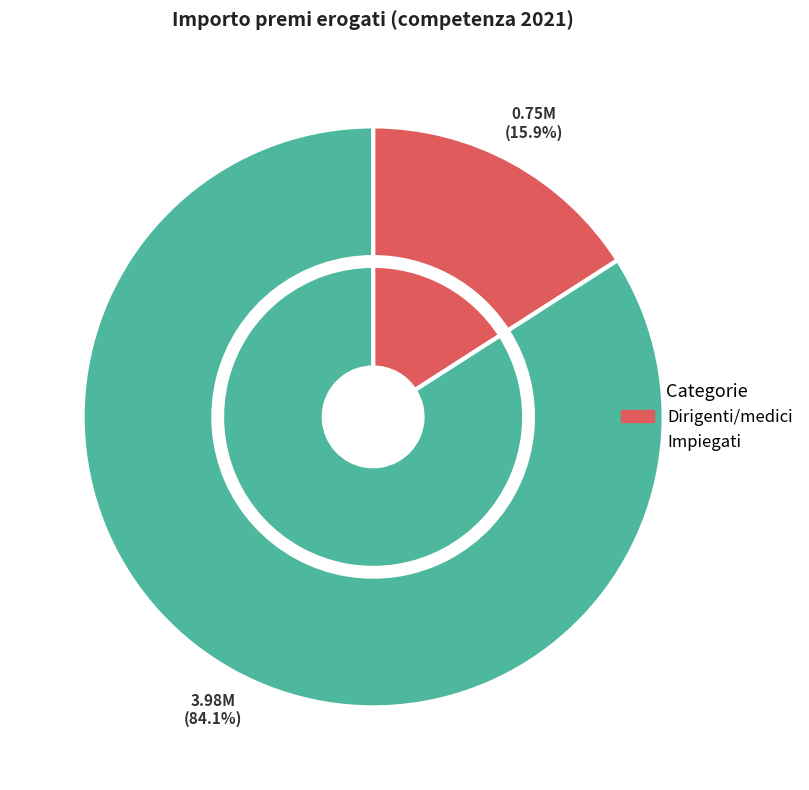

Is it true that Dirigenti/medici is 3% of the pie?

False